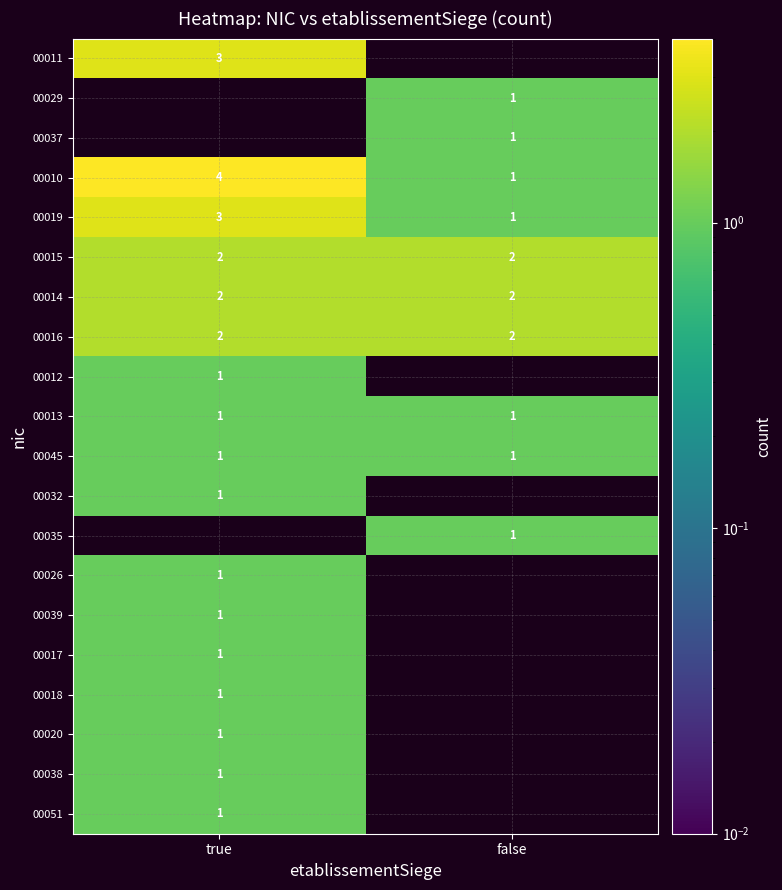

What is the difference between the maximum and minimum values in the 00010 series?

3